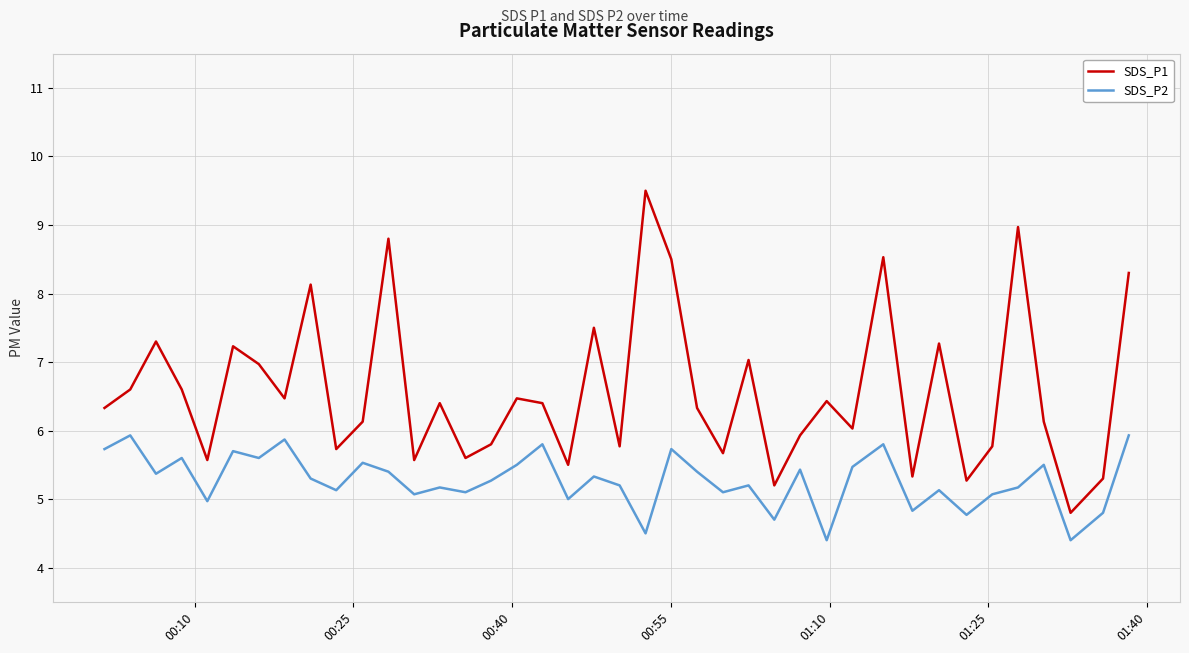

Which series has the largest total across all categories?

SDS_P1